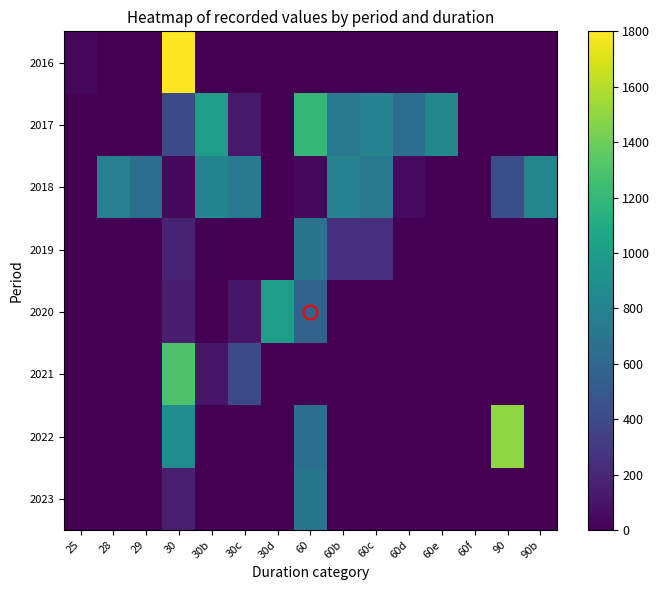

At 30c, list the series in order from smallest to largest.

2016, 2019, 2022, 2023, 2020, 2017, 2021, 2018